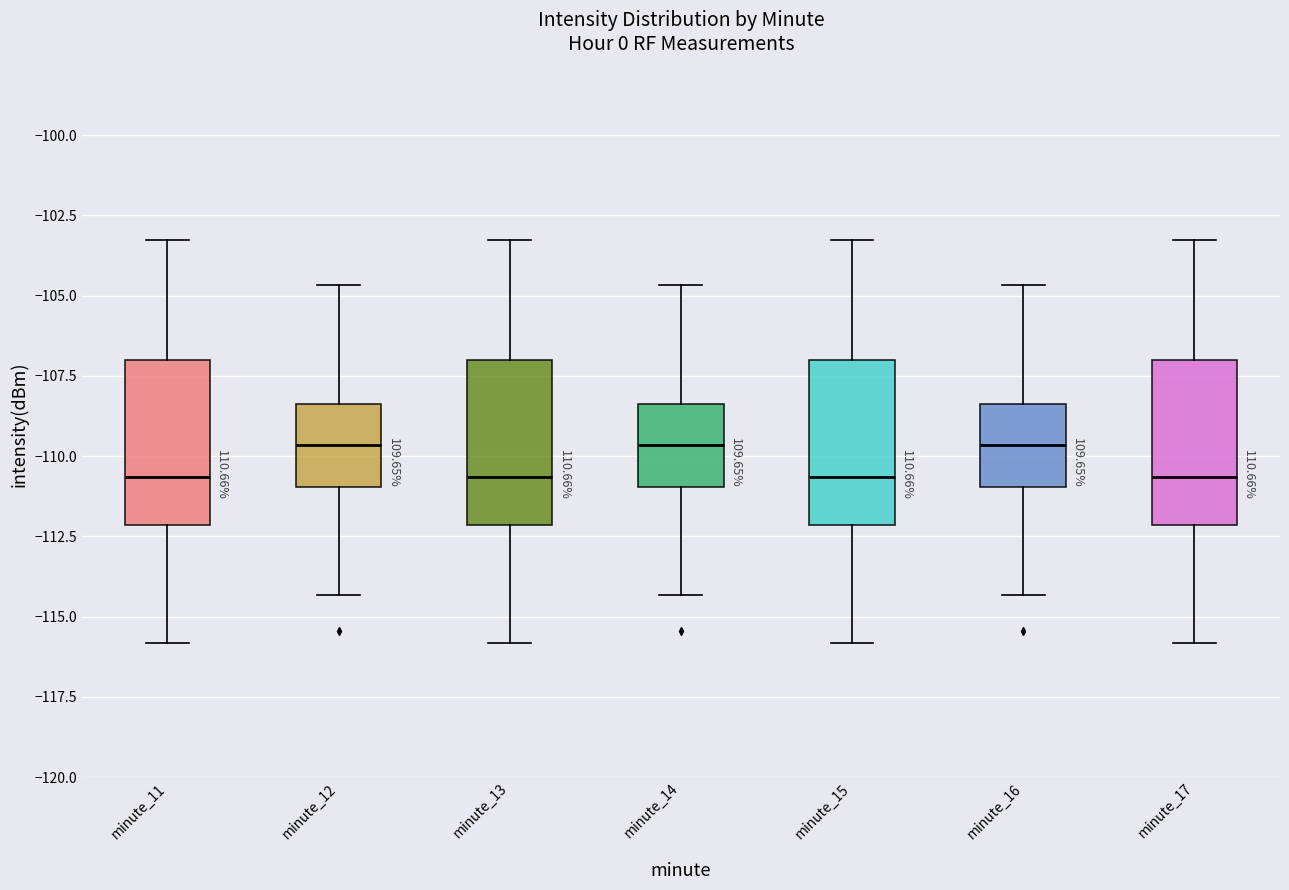

Reading left to right, transcribe this box plot: for each box, give where its median line is, the range the box spans, and where its two whiskers end, as read against the y-axis. The values are not printed on the chart, so give them approximately, as read against the axis.

minute_11: median -110.5, box -112.0 to -107.0, whiskers -116.0 to -103.5
minute_12: median -109.5, box -111.0 to -108.5, whiskers -114.5 to -104.5
minute_13: median -110.5, box -112.0 to -107.0, whiskers -116.0 to -103.5
minute_14: median -109.5, box -111.0 to -108.5, whiskers -114.5 to -104.5
minute_15: median -110.5, box -112.0 to -107.0, whiskers -116.0 to -103.5
minute_16: median -109.5, box -111.0 to -108.5, whiskers -114.5 to -104.5
minute_17: median -110.5, box -112.0 to -107.0, whiskers -116.0 to -103.5